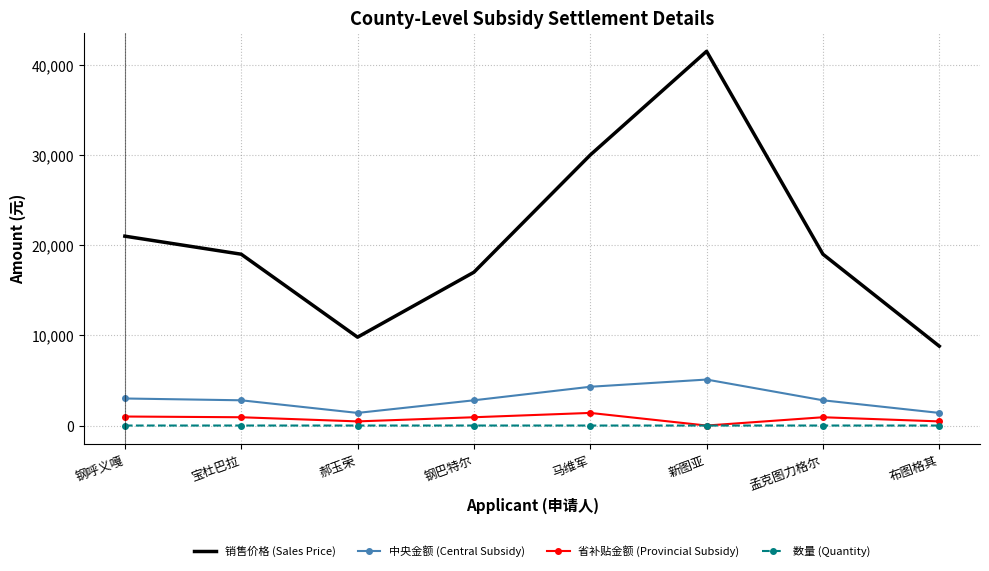

Between 郝玉荣 and 孟克图力格尔, which series saw the biggest shift?

销售价格 (Sales Price)